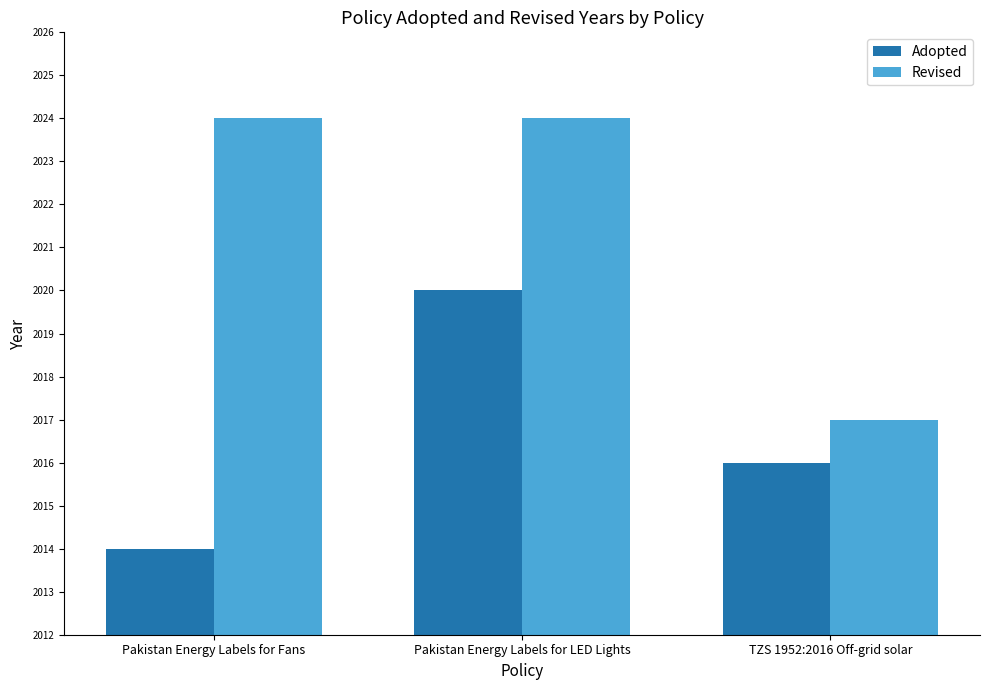

How many distinct data groups are displayed?

2